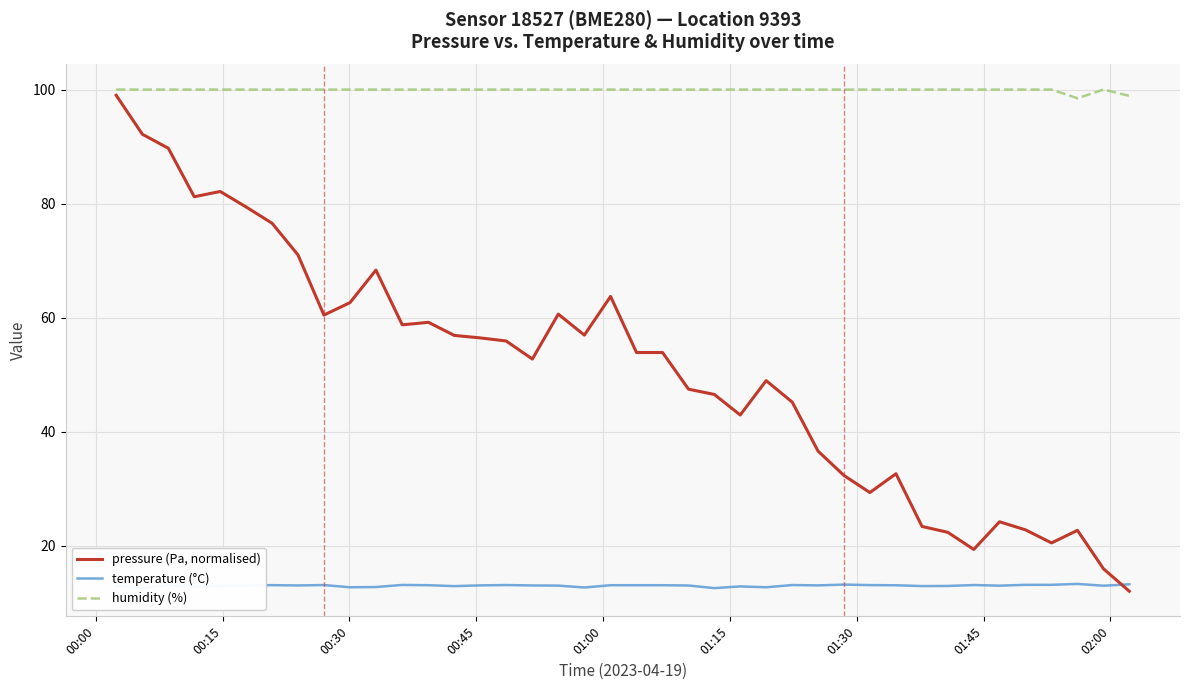

How many lines are shown in the chart?

3